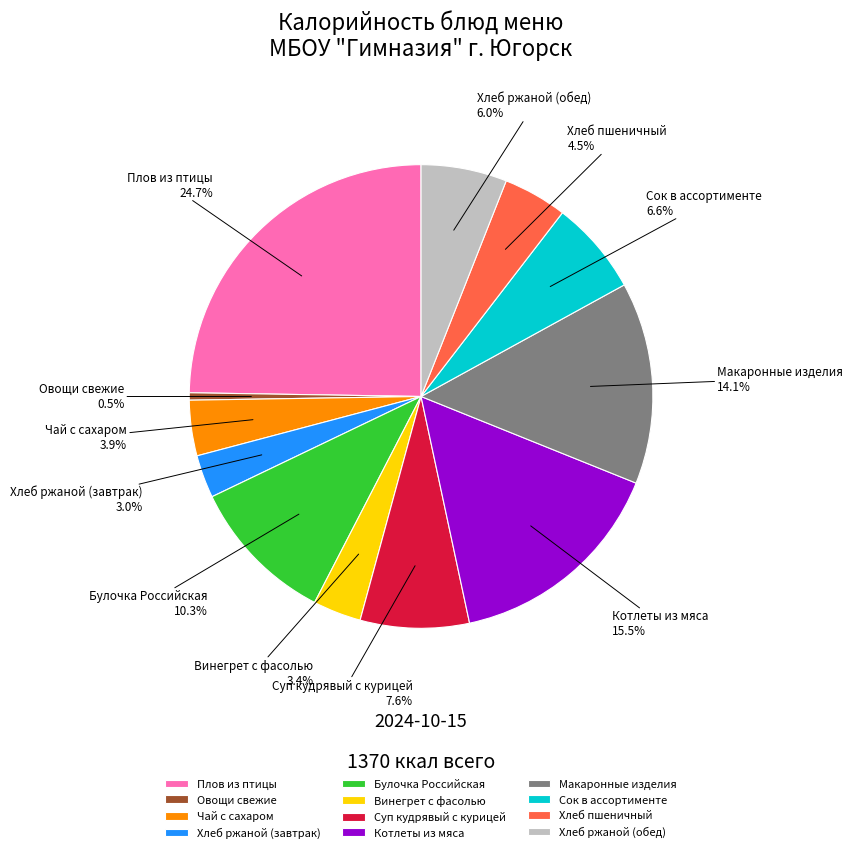

Count the number of slices in the pie.

12